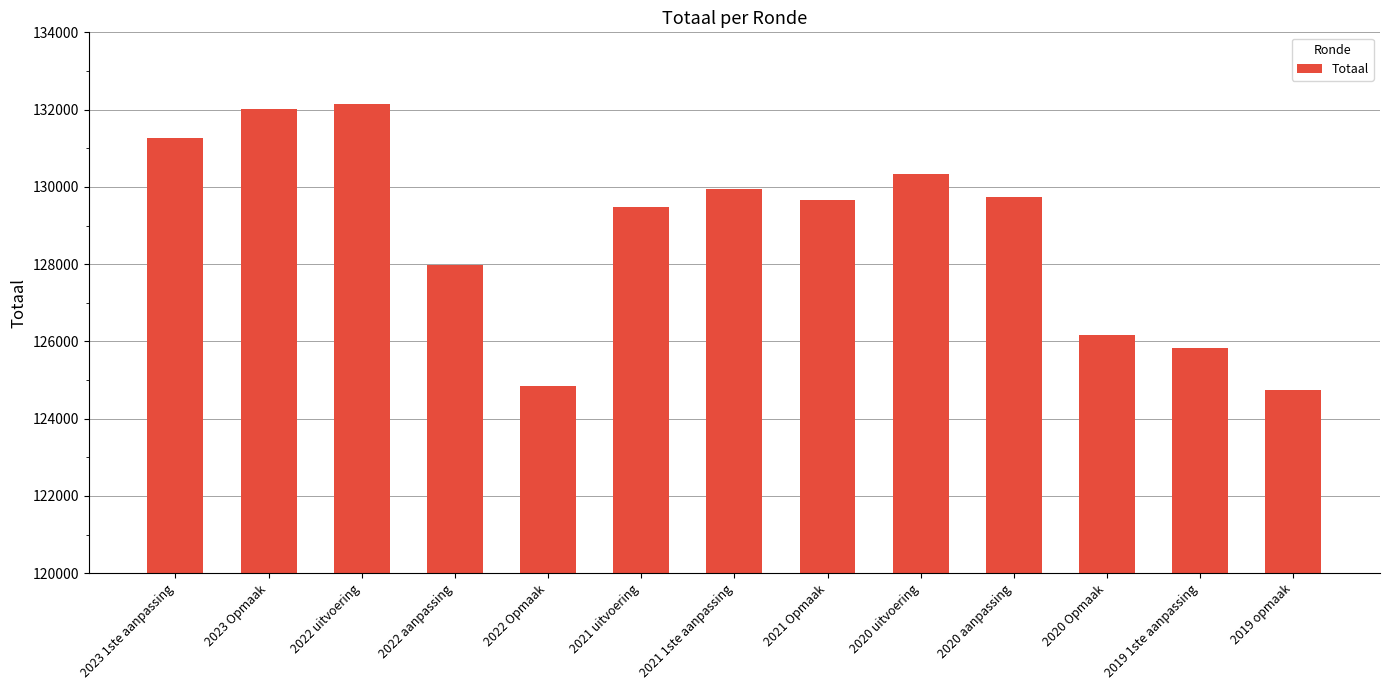

Are the bars grouped side by side (vs. stacked)?

No